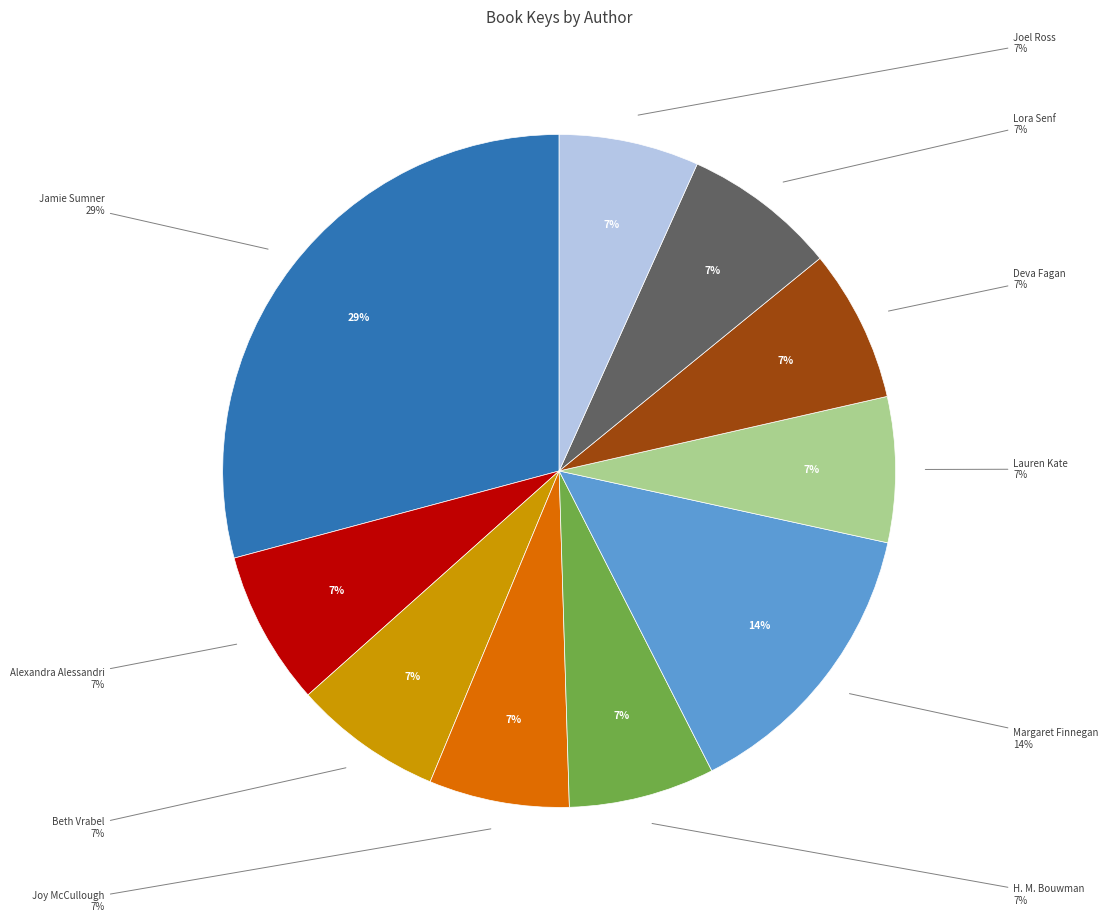

Do Joy McCullough and Jamie Sumner (Maid for It) together represent more than half of the pie?

No